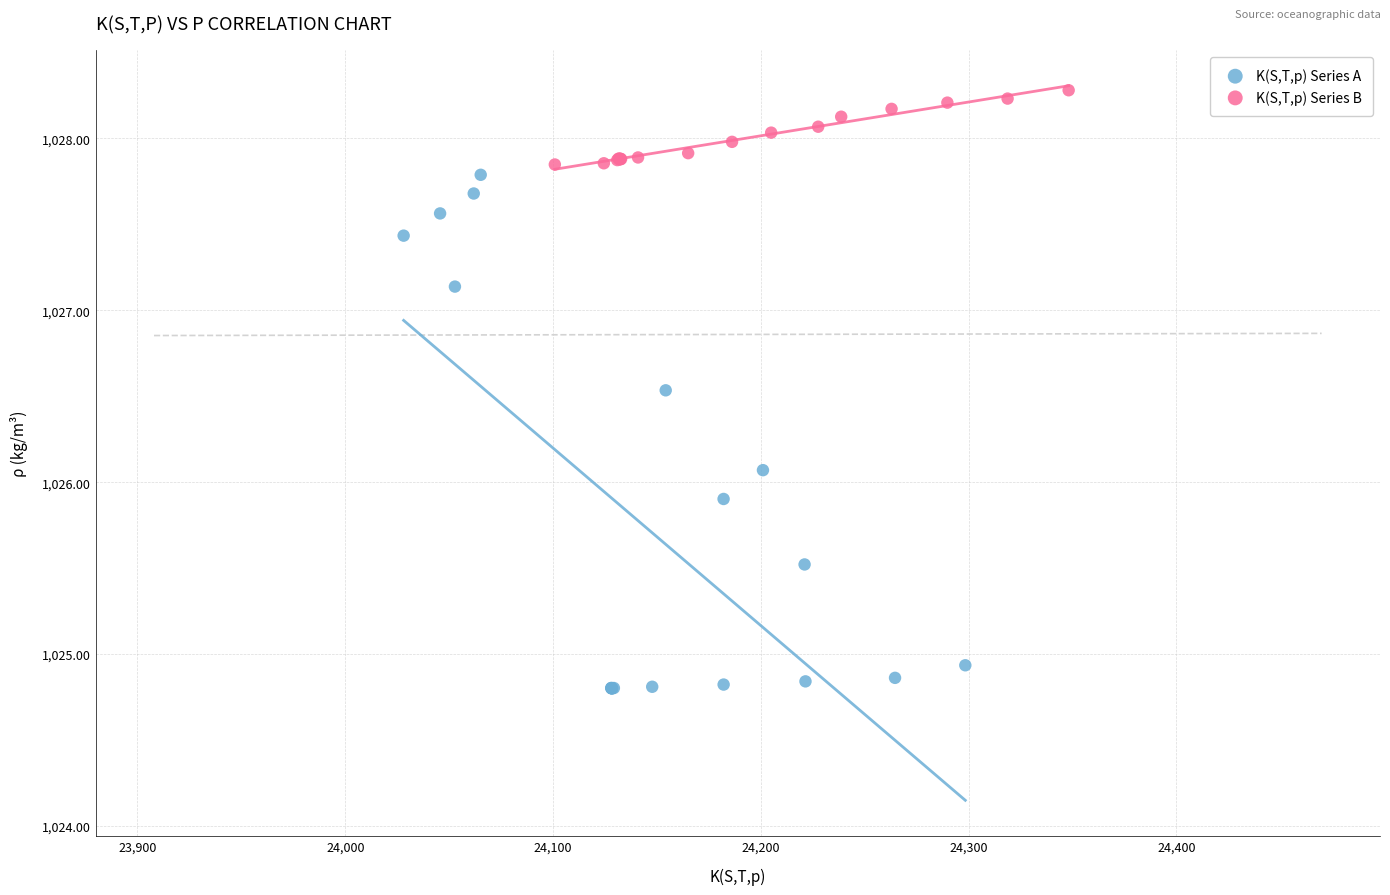

Which series reaches the minimum Y coordinate?

K(S,T,p) Series A